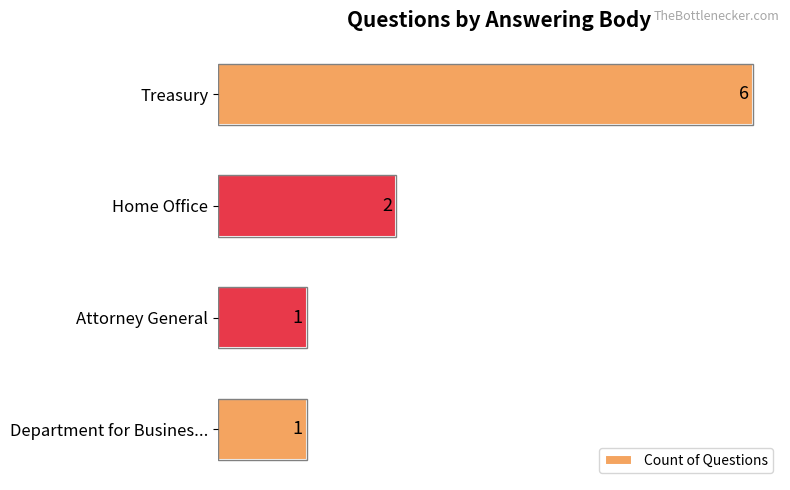

At which label is the value closest to 3?

Home Office